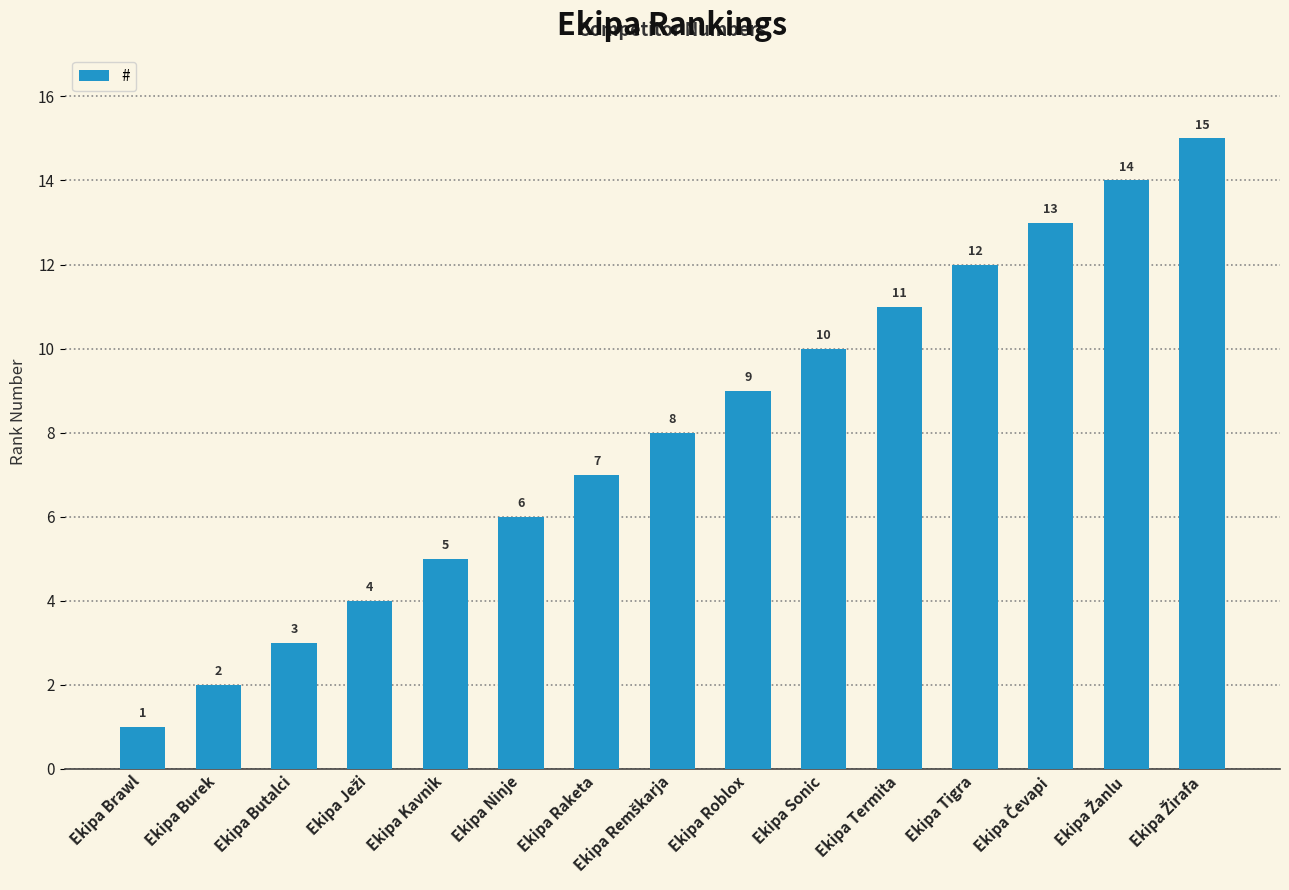

How many data points are less than 8?

7